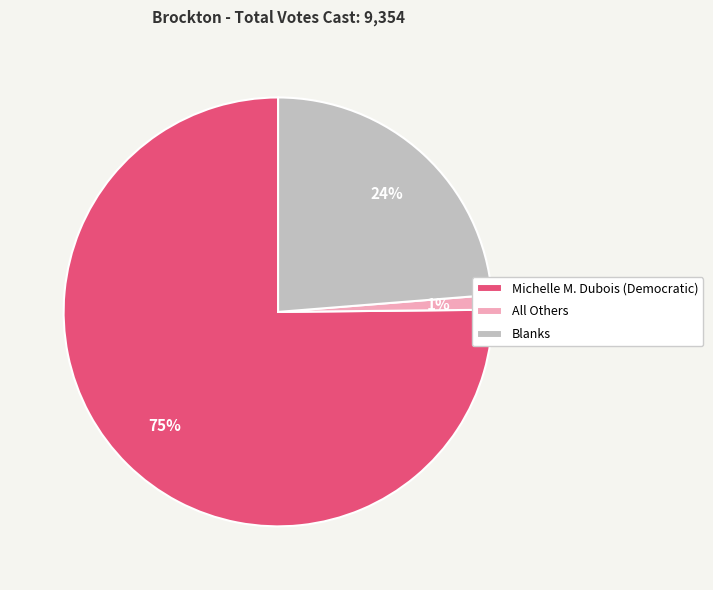

What is the largest slice in the pie chart?

Michelle M. Dubois (Democratic)